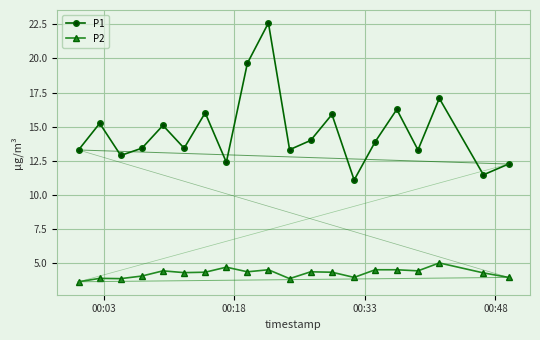

What is the difference between the maximum and minimum values in the P1 series?

11.5